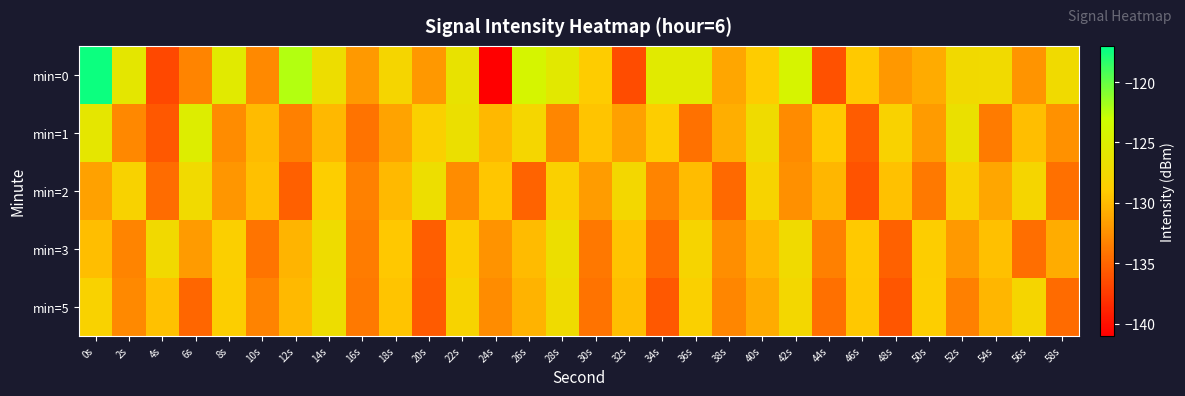

What is the total value across all series at 58s?

-659.5